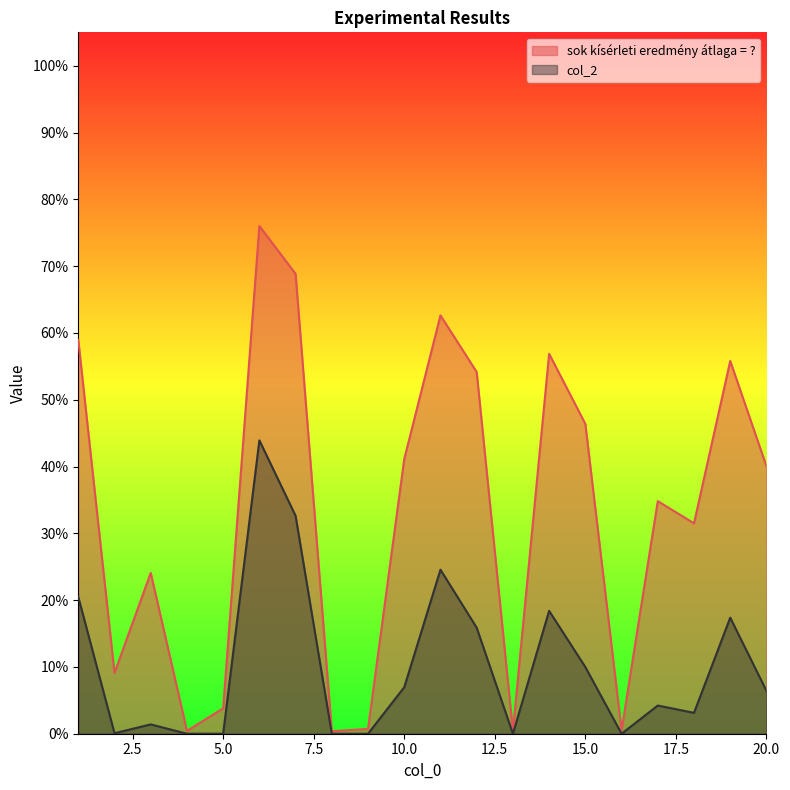

What are all the series names shown in the legend?

sok kísérleti eredmény átlaga = ?, col_2